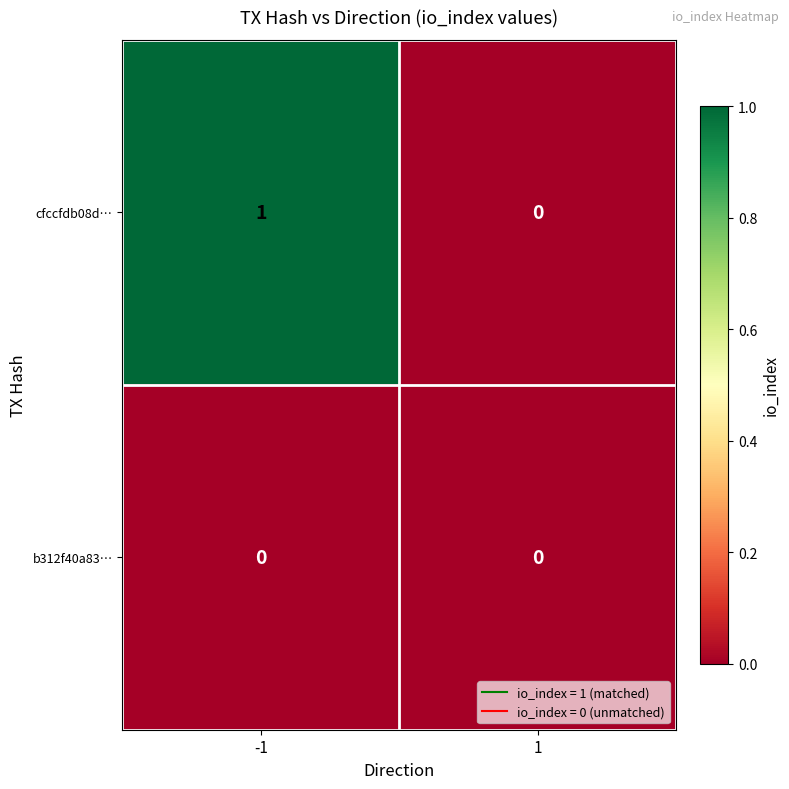

Which series has the largest total across all categories?

cfccfdb08d…